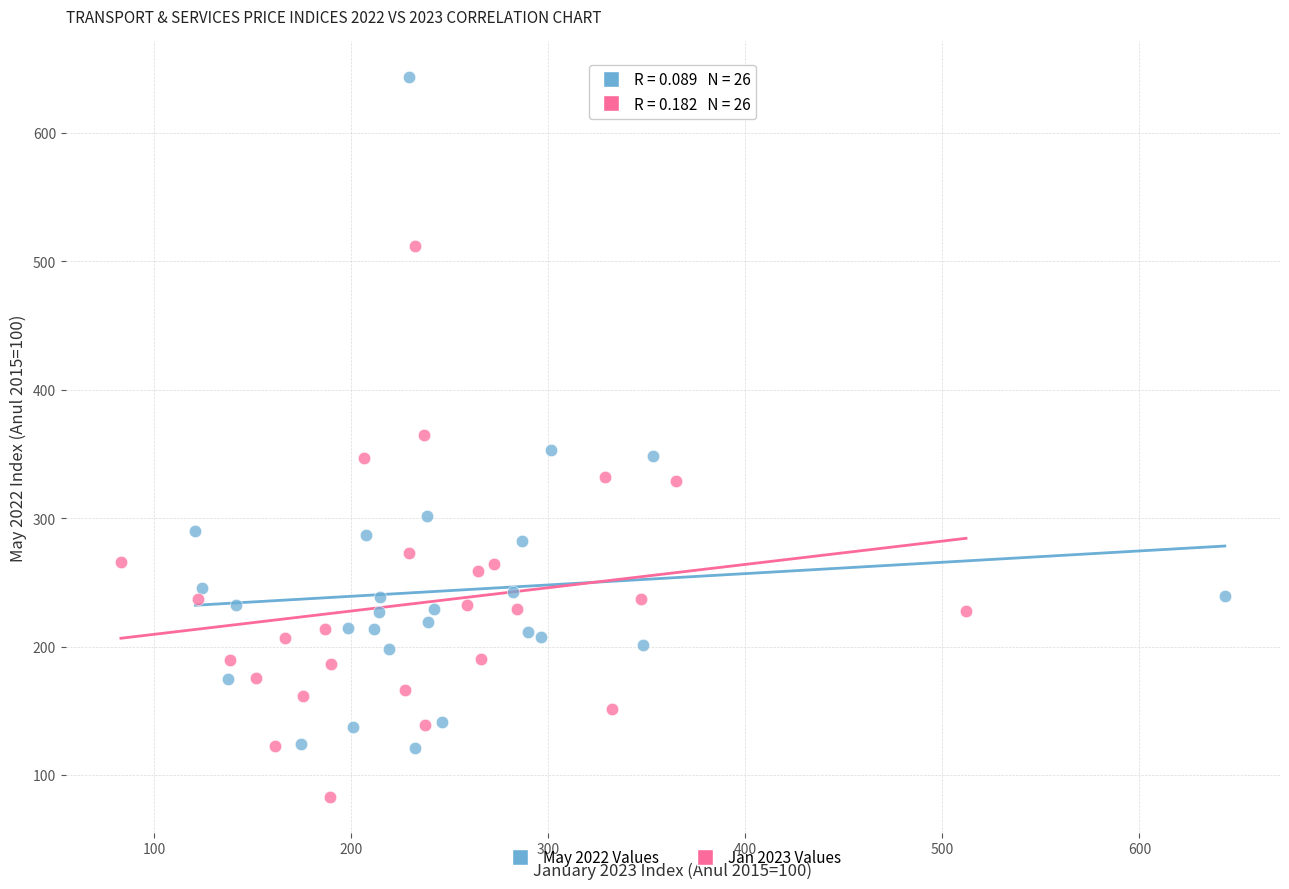

What are all the series names shown in the legend?

May 2022 Values, Jan 2023 Values